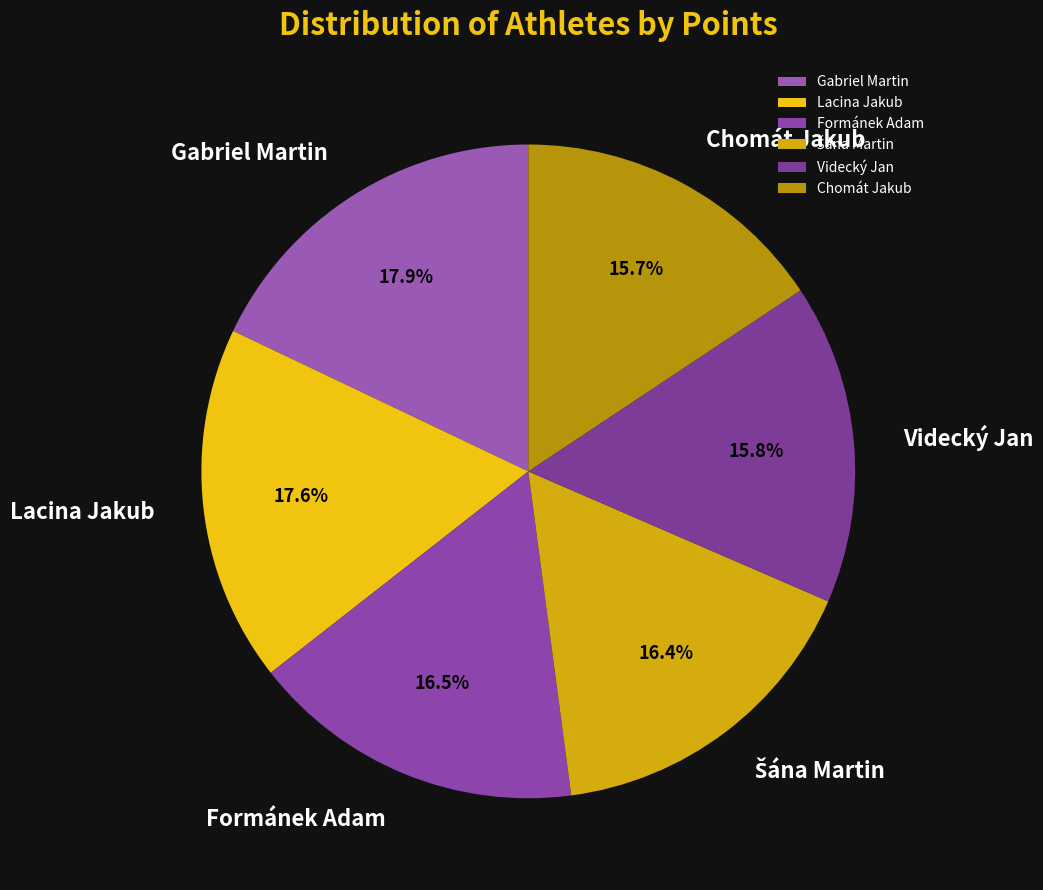

What is the ratio of the value at Lacina Jakub to the value at Gabriel Martin?

1.0